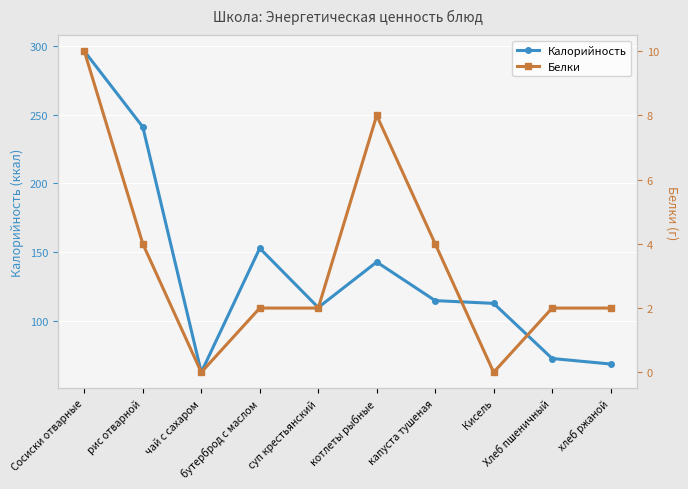

The value of Калорийность at суп крестьянский is 110. True or false?

True